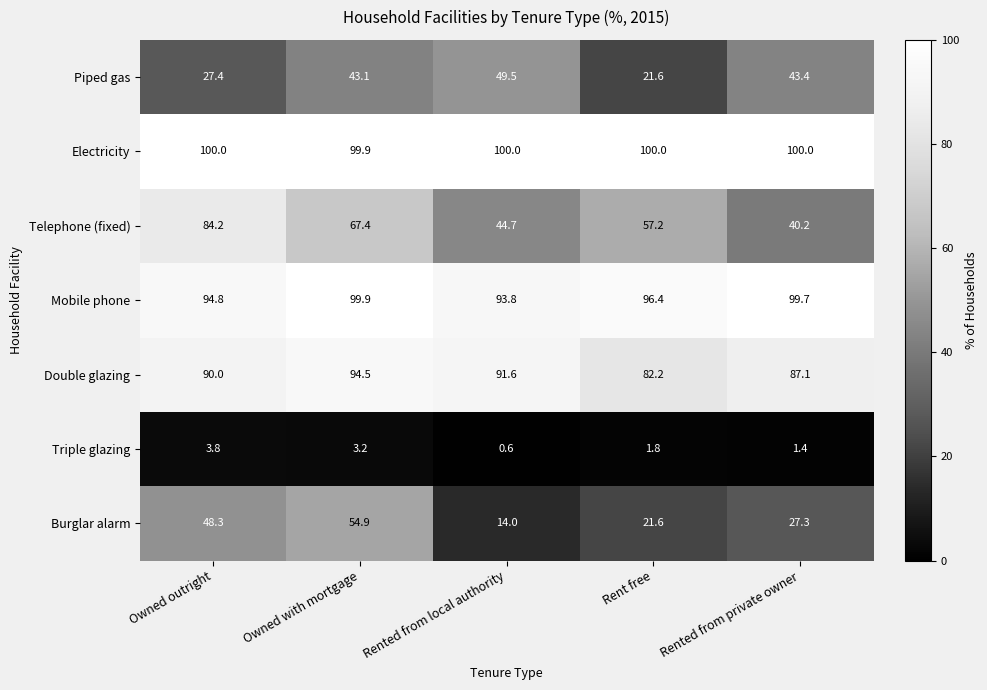

What is the greatest value displayed?

100.0